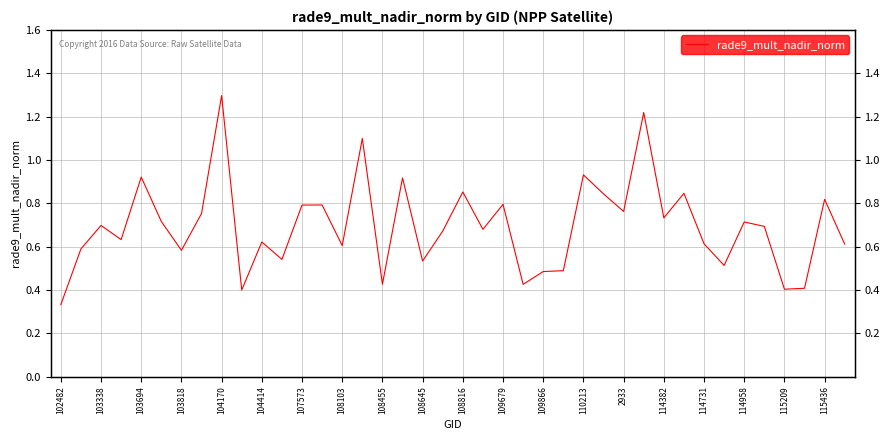

How many points are higher than both their immediate neighbors (excluding endpoints)?

14